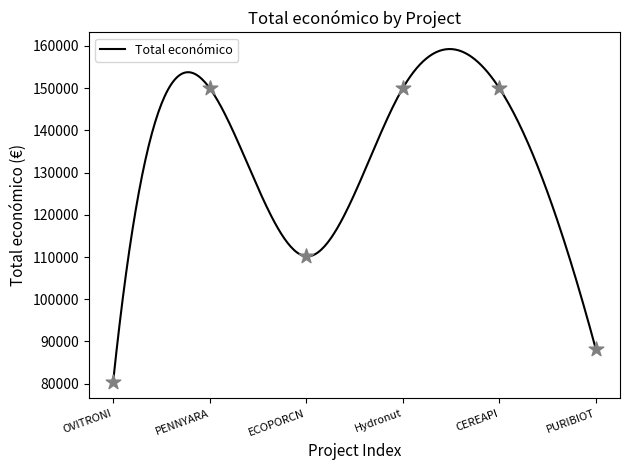

What is the maximum value for Total económico?

159269.4